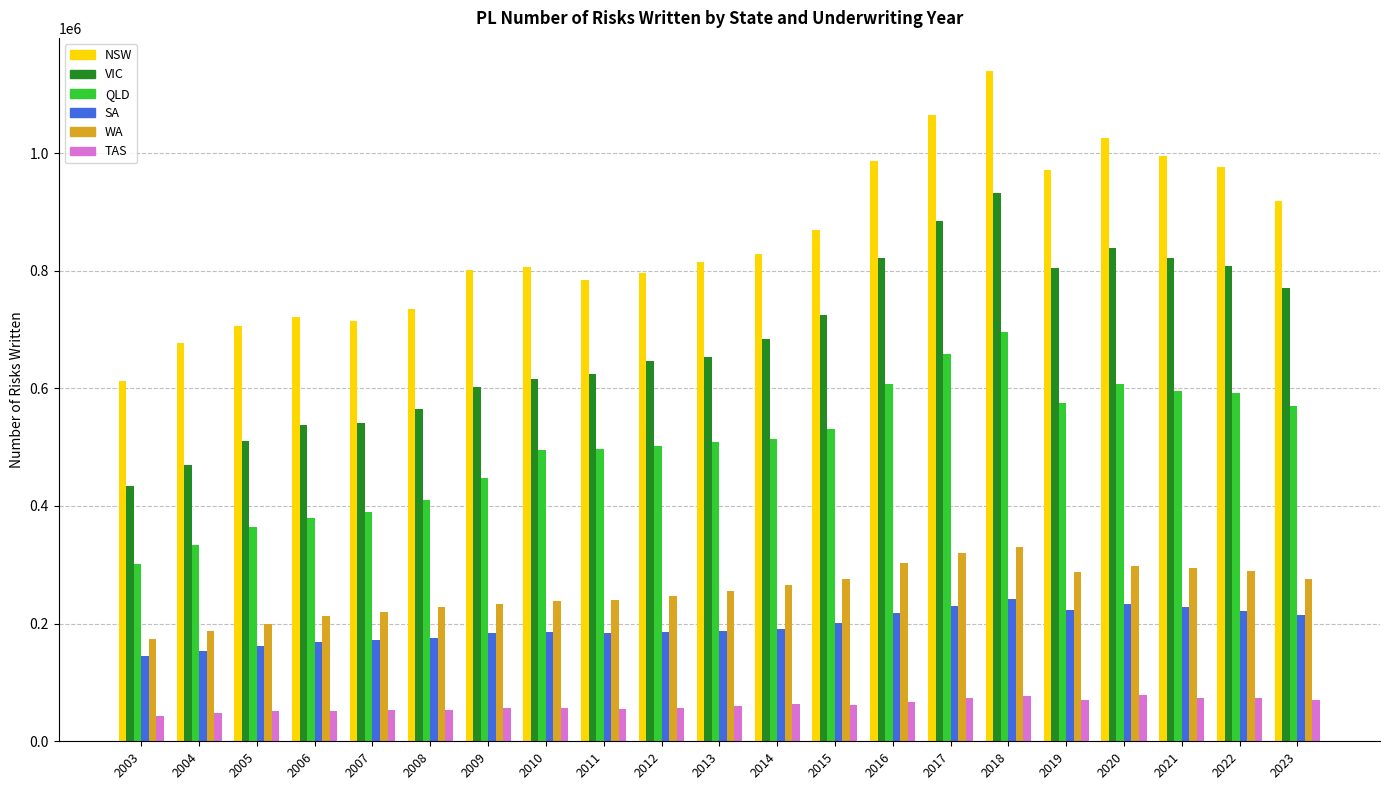

What is the greatest value displayed?

1138770